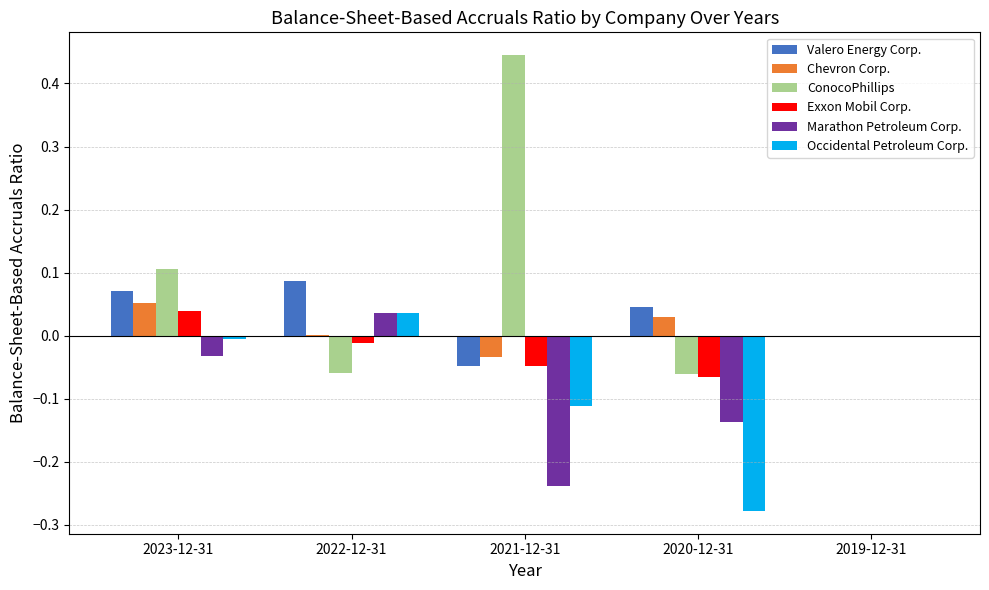

The value of Chevron Corp. at 2019-12-31 is 0.0. True or false?

True